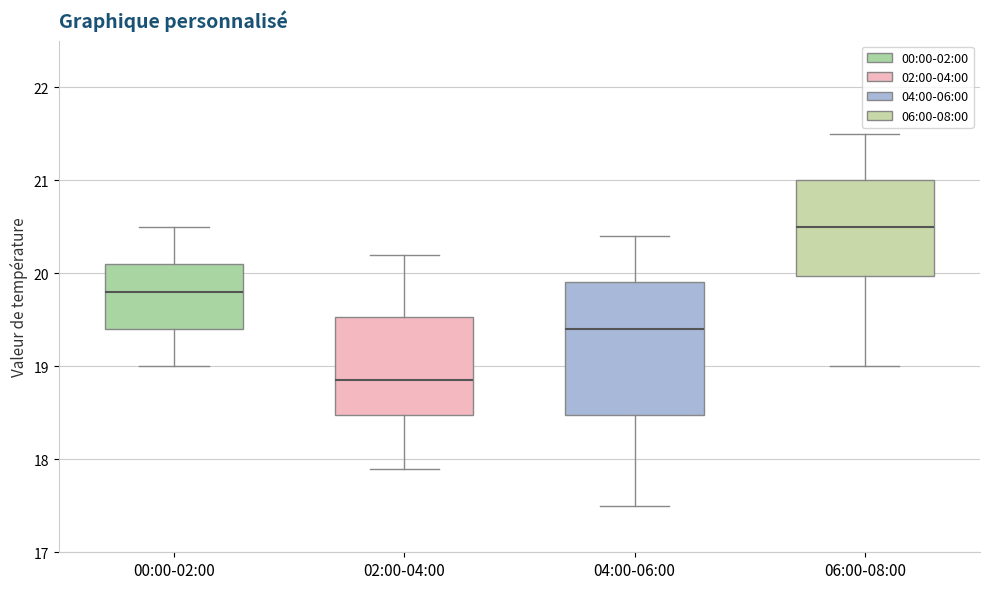

Comparing the boxes themselves (not the whiskers), which one is the tallest?

04:00-06:00